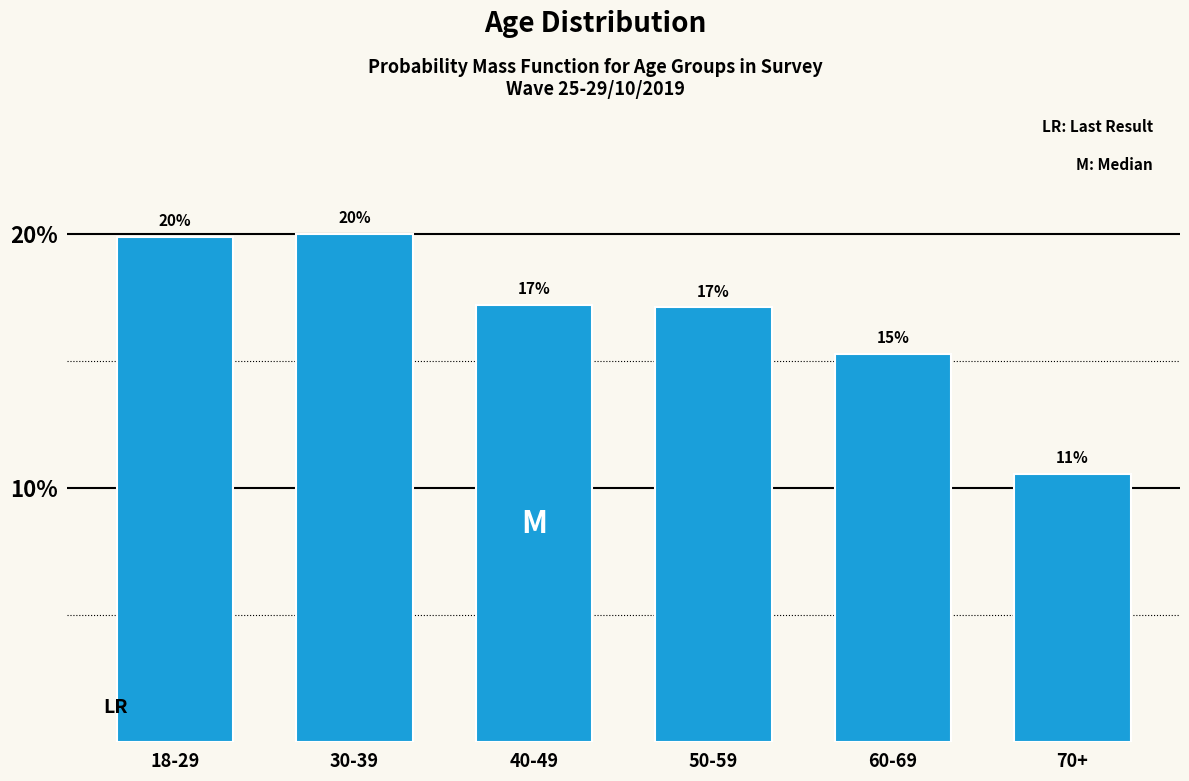

How many bars are there in total?

6